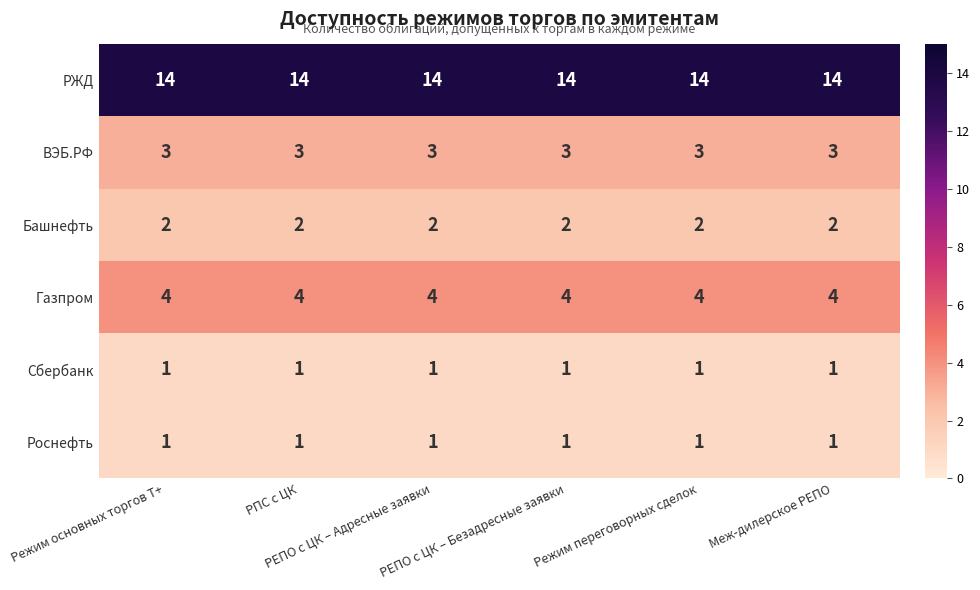

At how many categories does at least one series exceed 13?

6